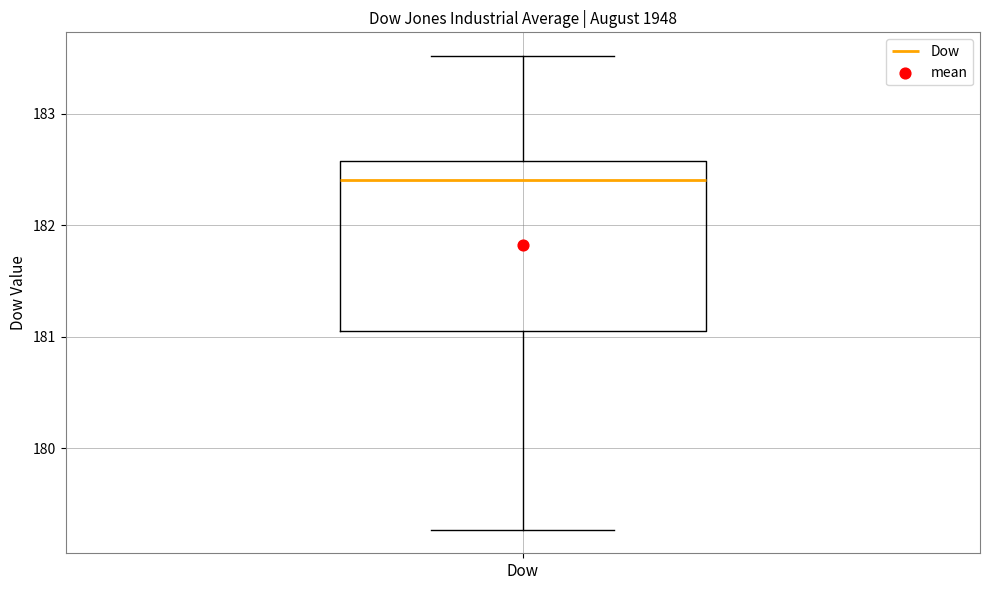

Transcribe this box plot: give where the median line is, the range the box spans, and where the two whiskers end, as read against the y-axis. The values are not printed on the chart, so give them approximately, as read against the axis.

median 182.4, box 181.1 to 182.6, whiskers 179.3 to 183.5